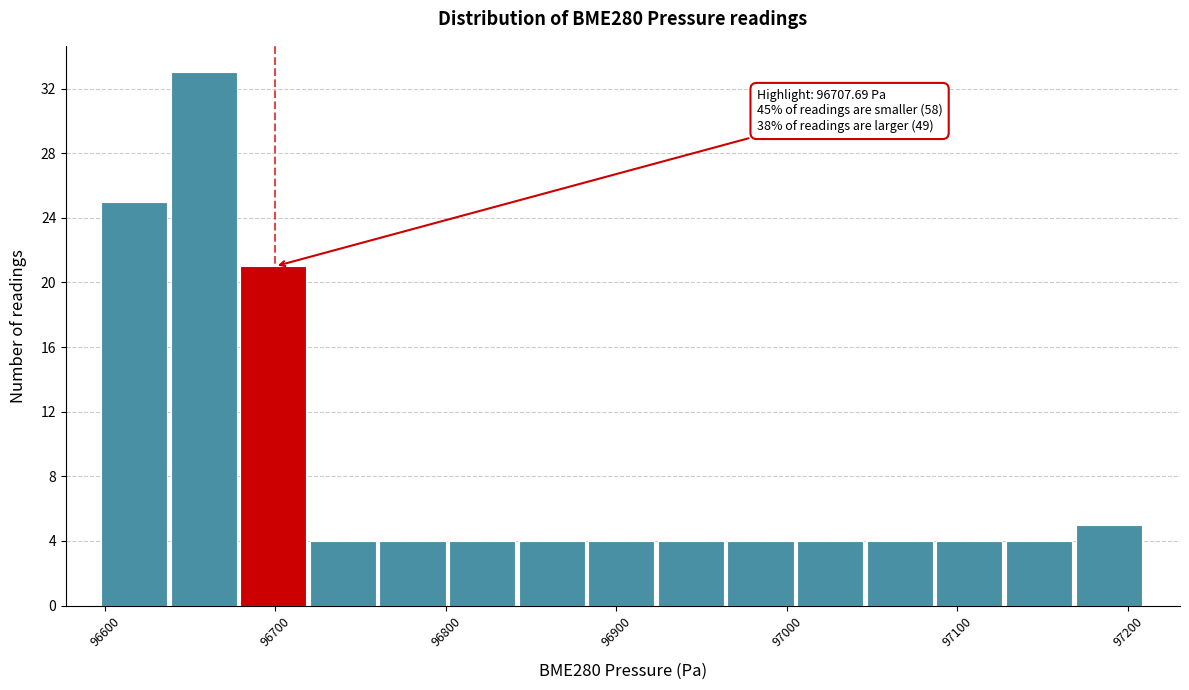

Over which range of the x-axis is the bar tallest?

96640 to 96680